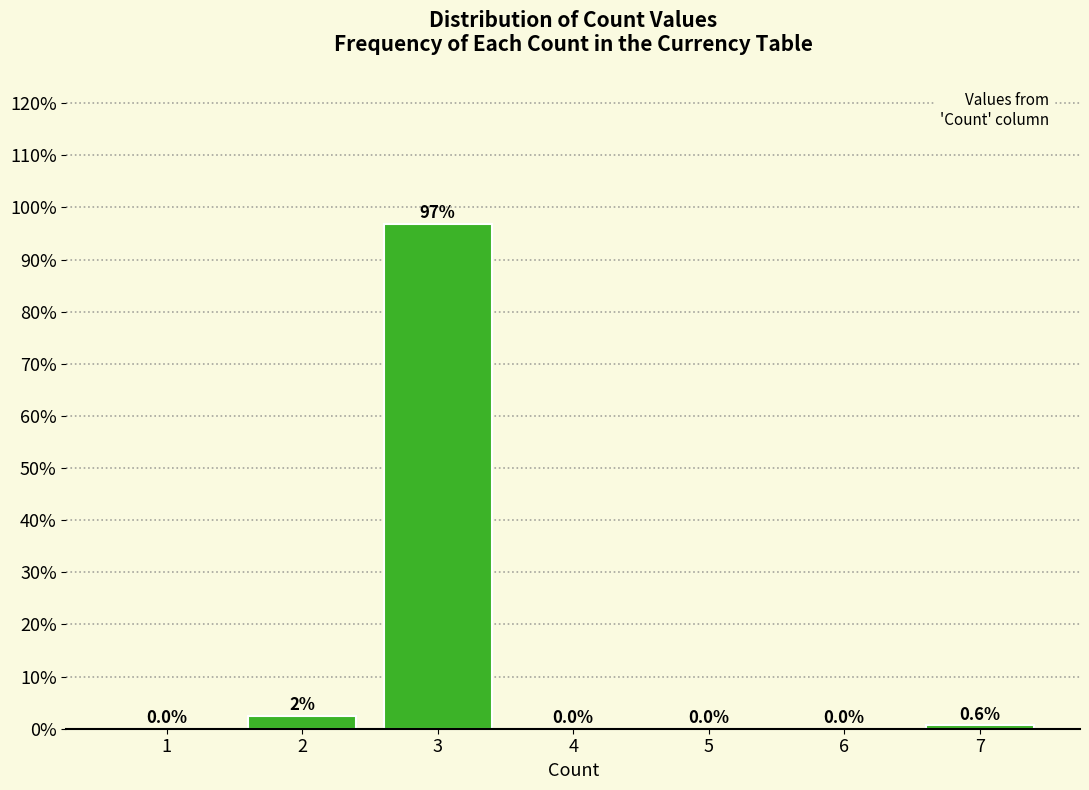

Reading right to left, transcribe all the data shown in this chart.

7=0.6	6=0.0	5=0.0	4=0.0	3=96.9	2=2.5	1=0.0